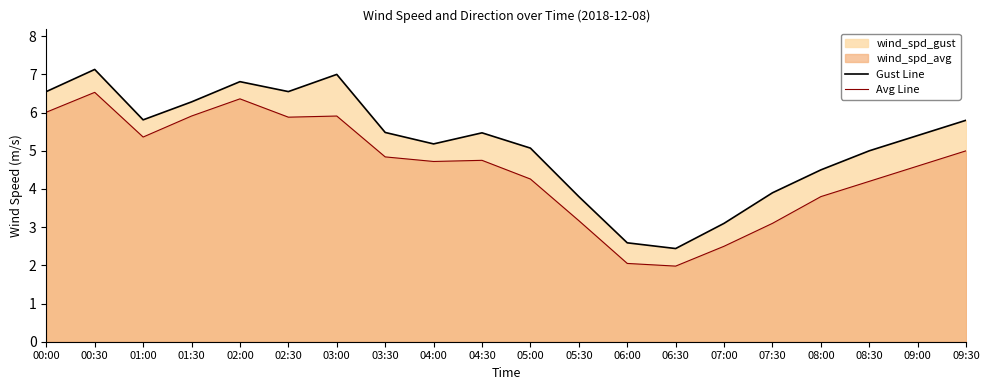

Rank the categories by Gust Line value from lowest to highest.

06:30, 06:00, 07:00, 05:30, 07:30, 08:00, 08:30, 05:00, 04:00, 09:00, 04:30, 03:30, 09:30, 01:00, 01:30, 00:00, 02:30, 02:00, 03:00, 00:30